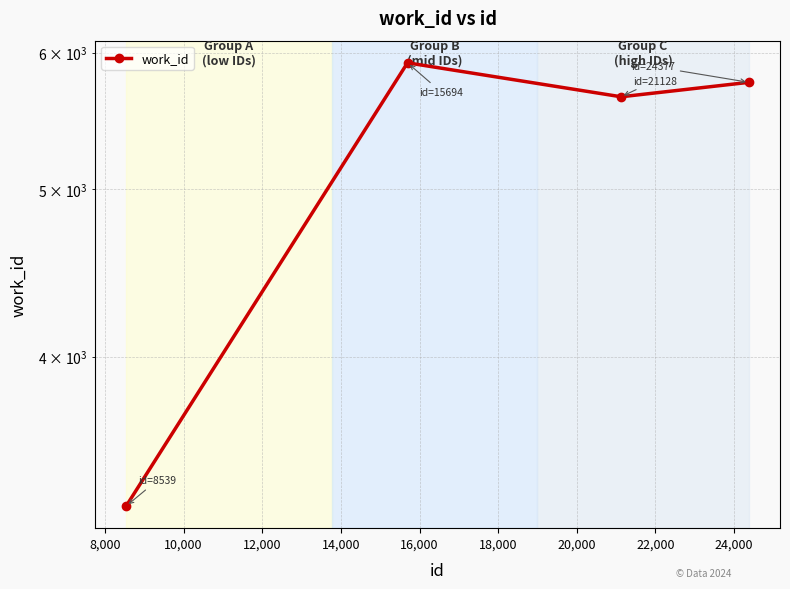

Is this an area chart (filled region under the line)?

No